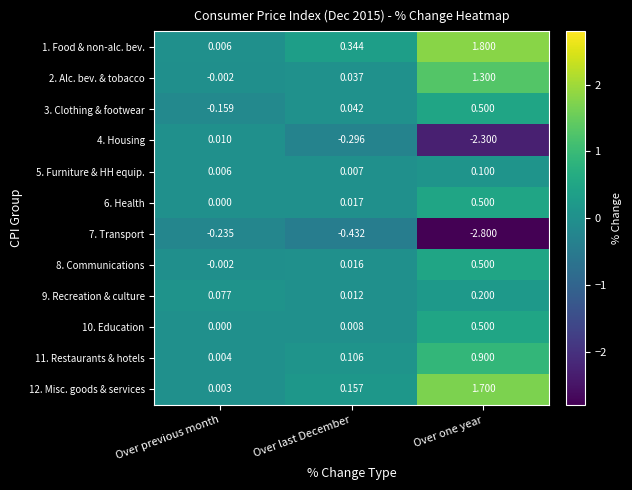

Rank the categories by 4. Housing value from highest to lowest.

Over previous month, Over last December, Over one year